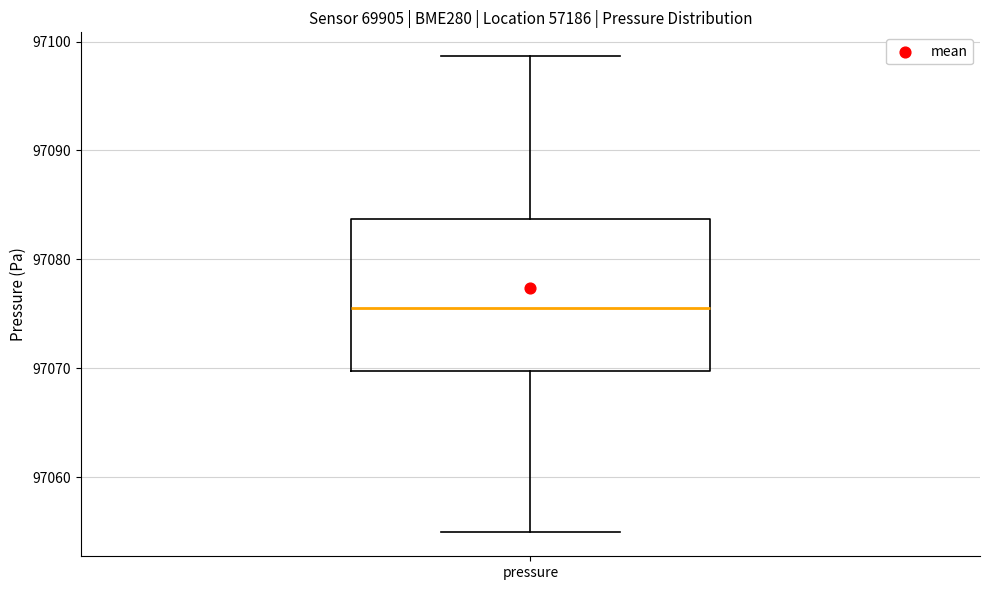

Transcribe this box plot: give where the median line is, the range the box spans, and where the two whiskers end, as read against the y-axis. The values are not printed on the chart, so give them approximately, as read against the axis.

median 97076, box 97070 to 97084, whiskers 97055 to 97099